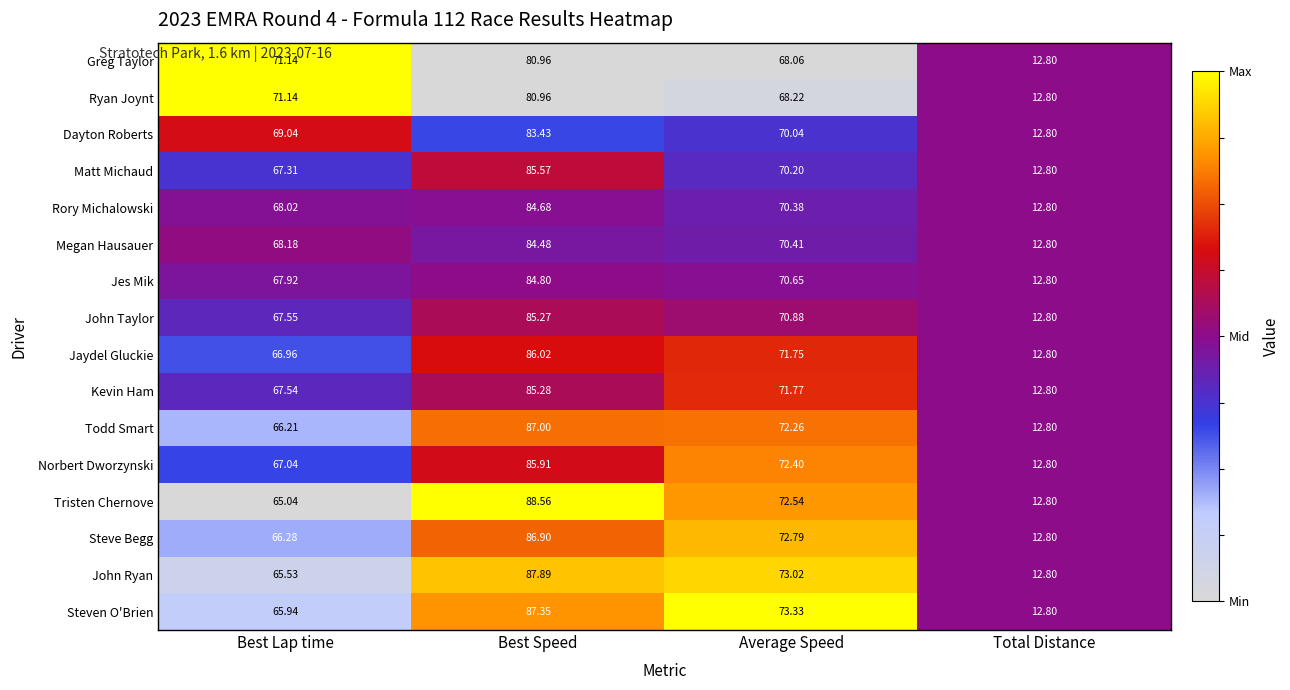

At which label does Ryan Joynt first exceed 71?

Best Lap time